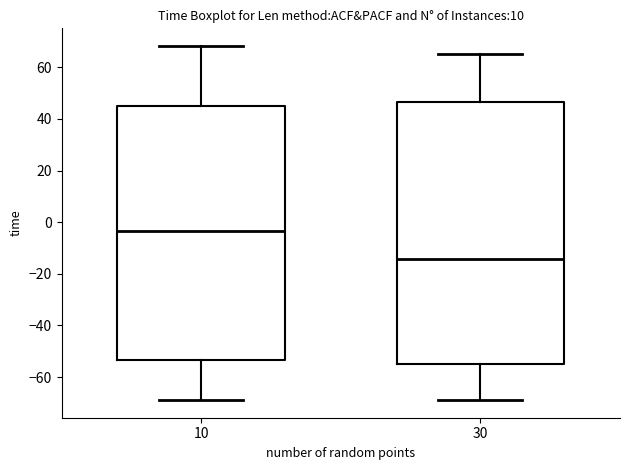

Reading left to right, transcribe this box plot: for each box, give where its median line is, the range the box spans, and where its two whiskers end, as read against the y-axis. The values are not printed on the chart, so give them approximately, as read against the axis.

10: median -4, box -54 to 44, whiskers -68 to 68
30: median -14, box -54 to 46, whiskers -68 to 66